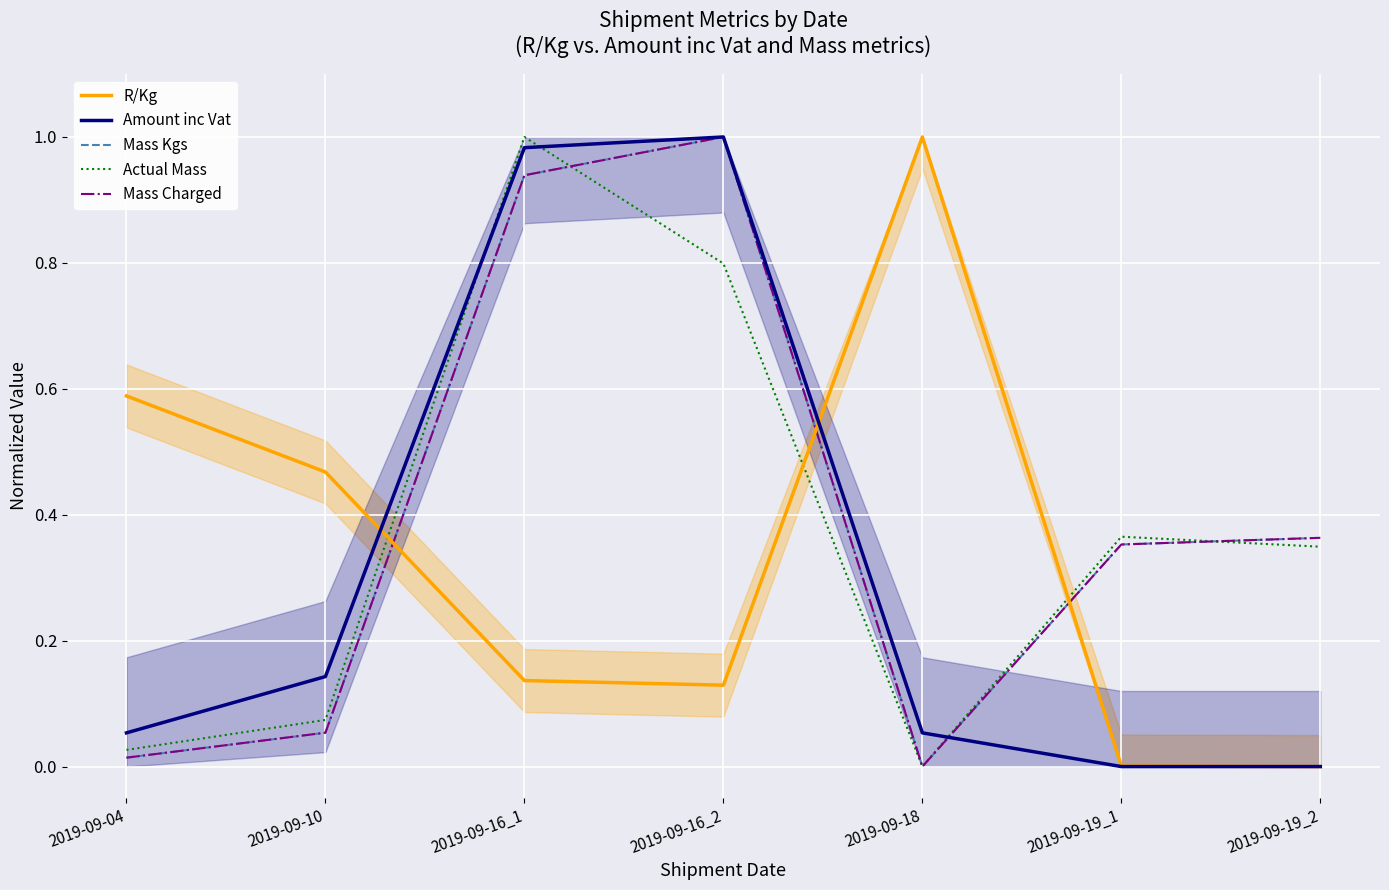

Which series has the widest spread of values?

R/Kg